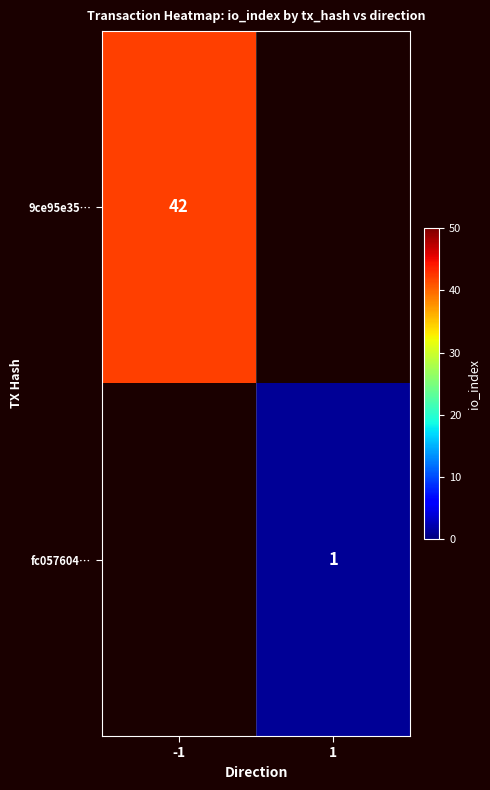

The 9ce95e35… series shows 42 at -1. True or false?

True